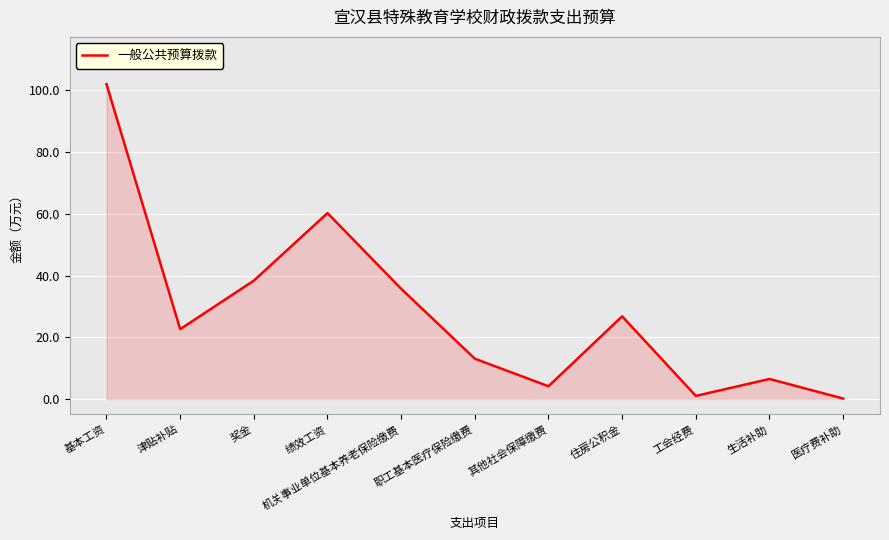

The value at 住房公积金 is 26.8. True or false?

True